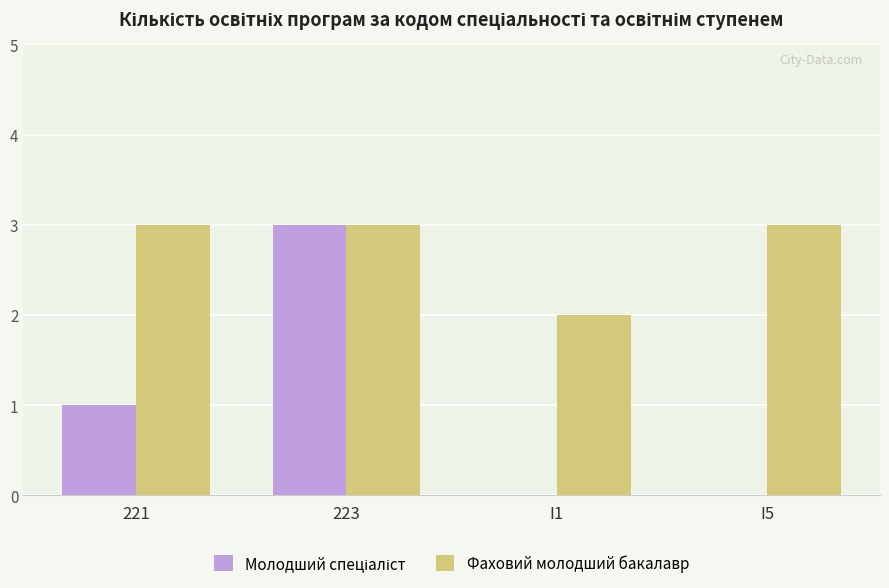

Which series has the largest total across all categories?

Фаховий молодший бакалавр